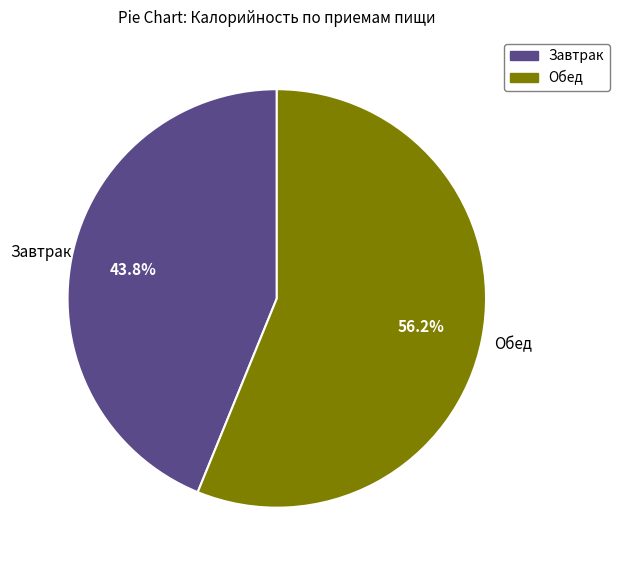

The Обед slice represents 47% of the pie. True or false?

False